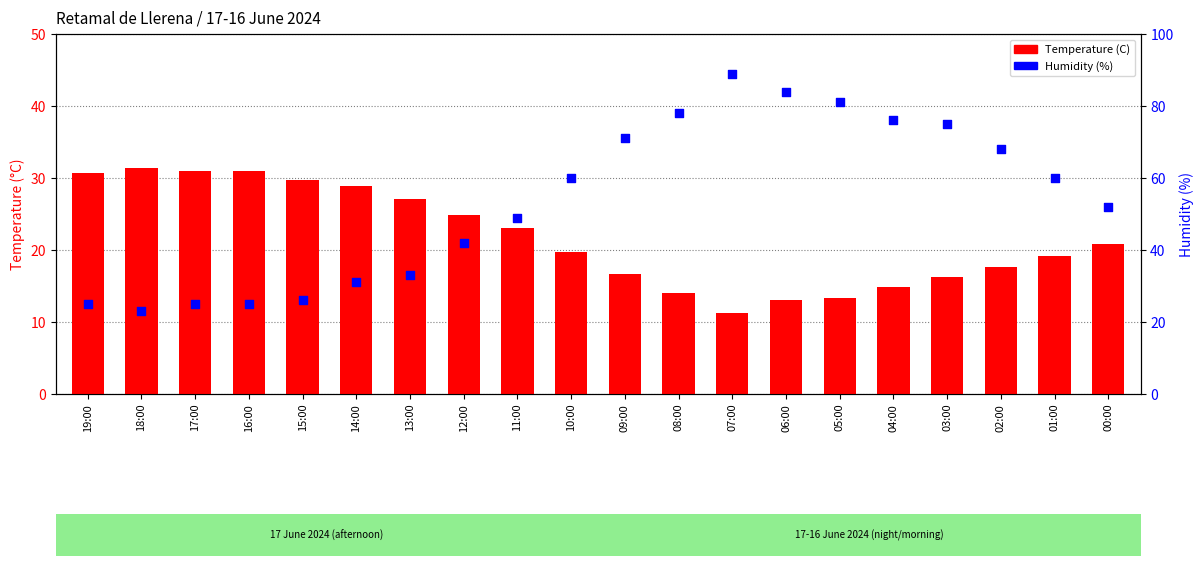

Which series reaches the minimum Y coordinate?

Temperature (C)